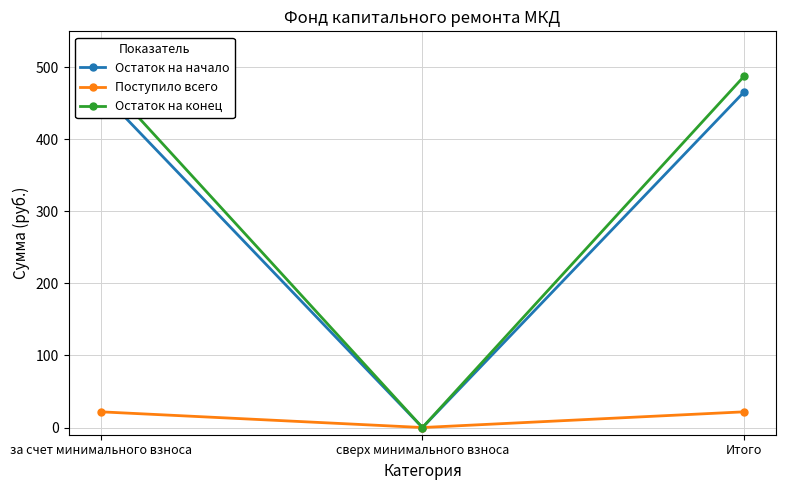

Does the chart have visible grid lines?

Yes